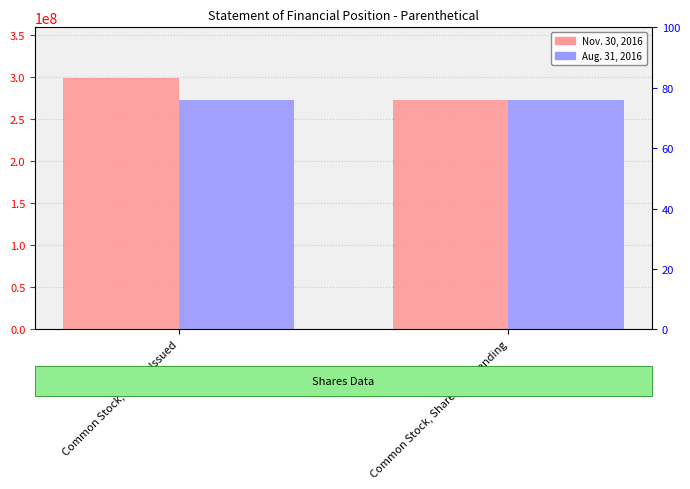

What is the label of the 1st bar from the left?

Common Stock, Shares Issued